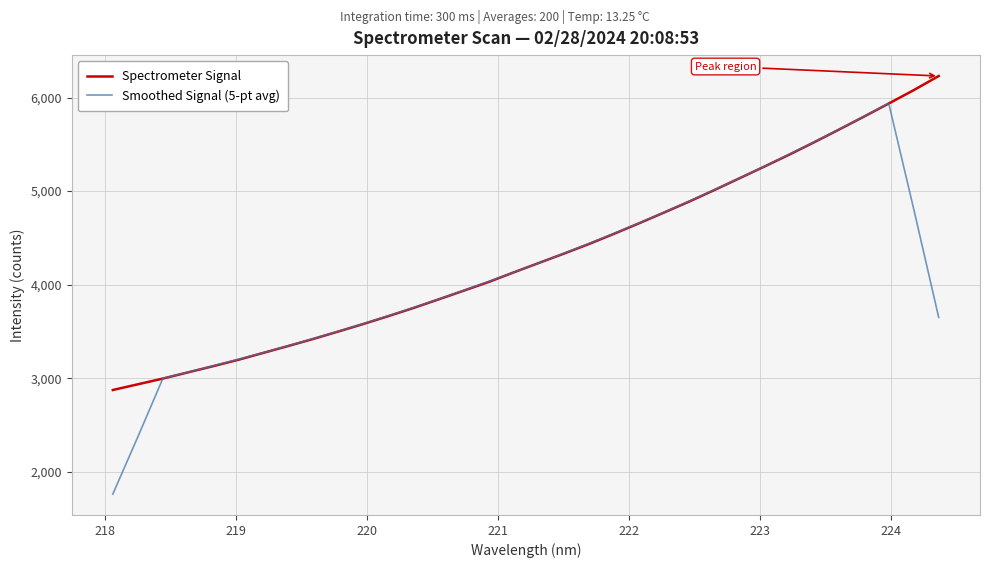

Rank the series by their maximum value, from lowest to highest.

Smoothed Signal (5-pt avg), Spectrometer Signal